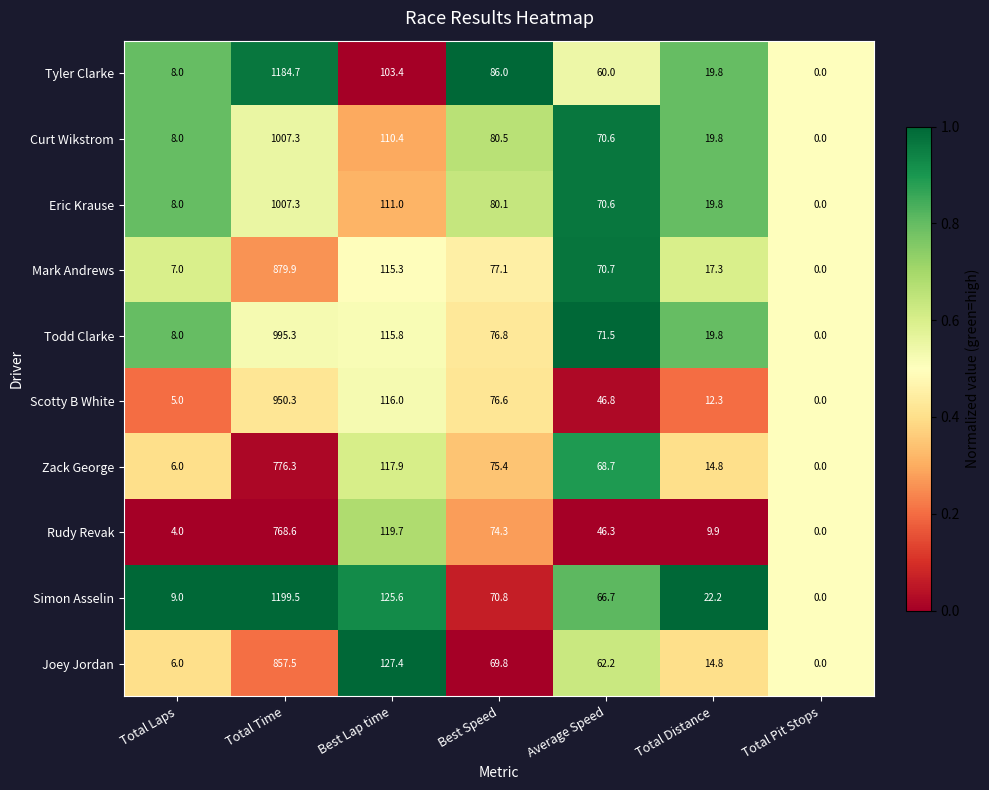

What is the difference between the highest and lowest values at Best Speed?

16.2